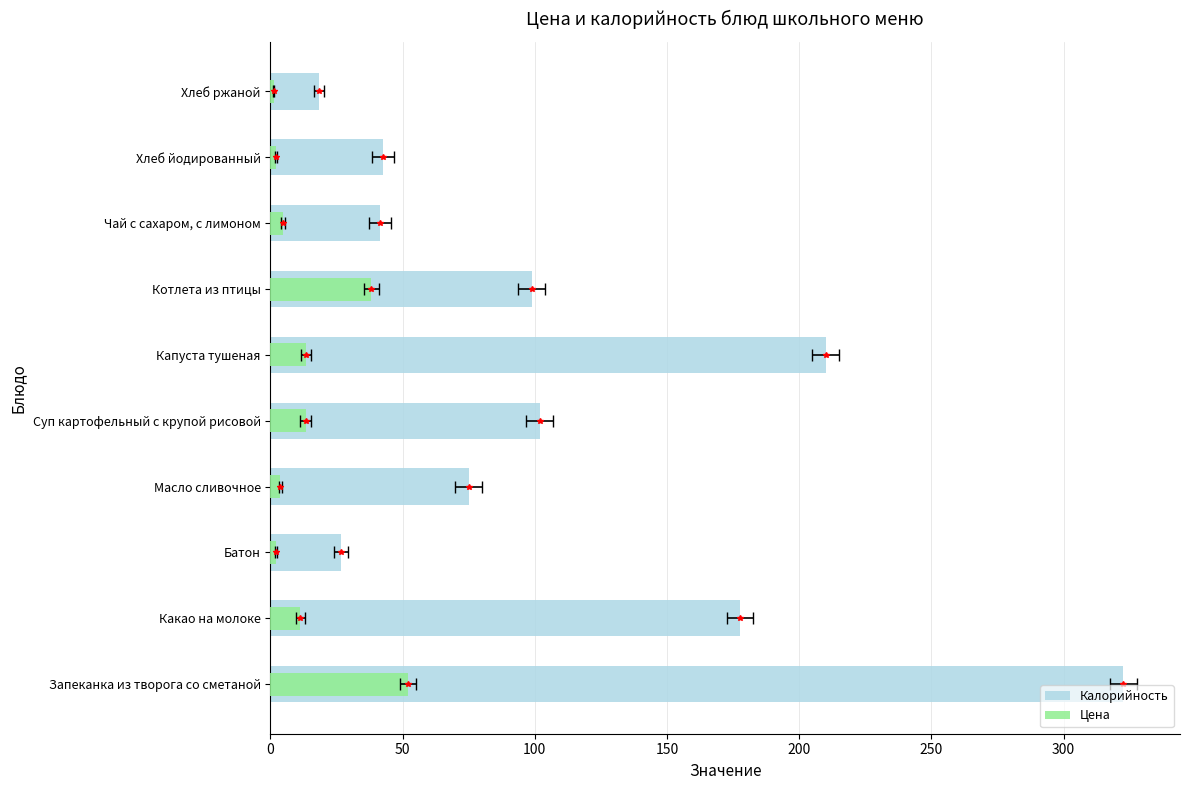

How many data points in Калорийность are less than 98?

5